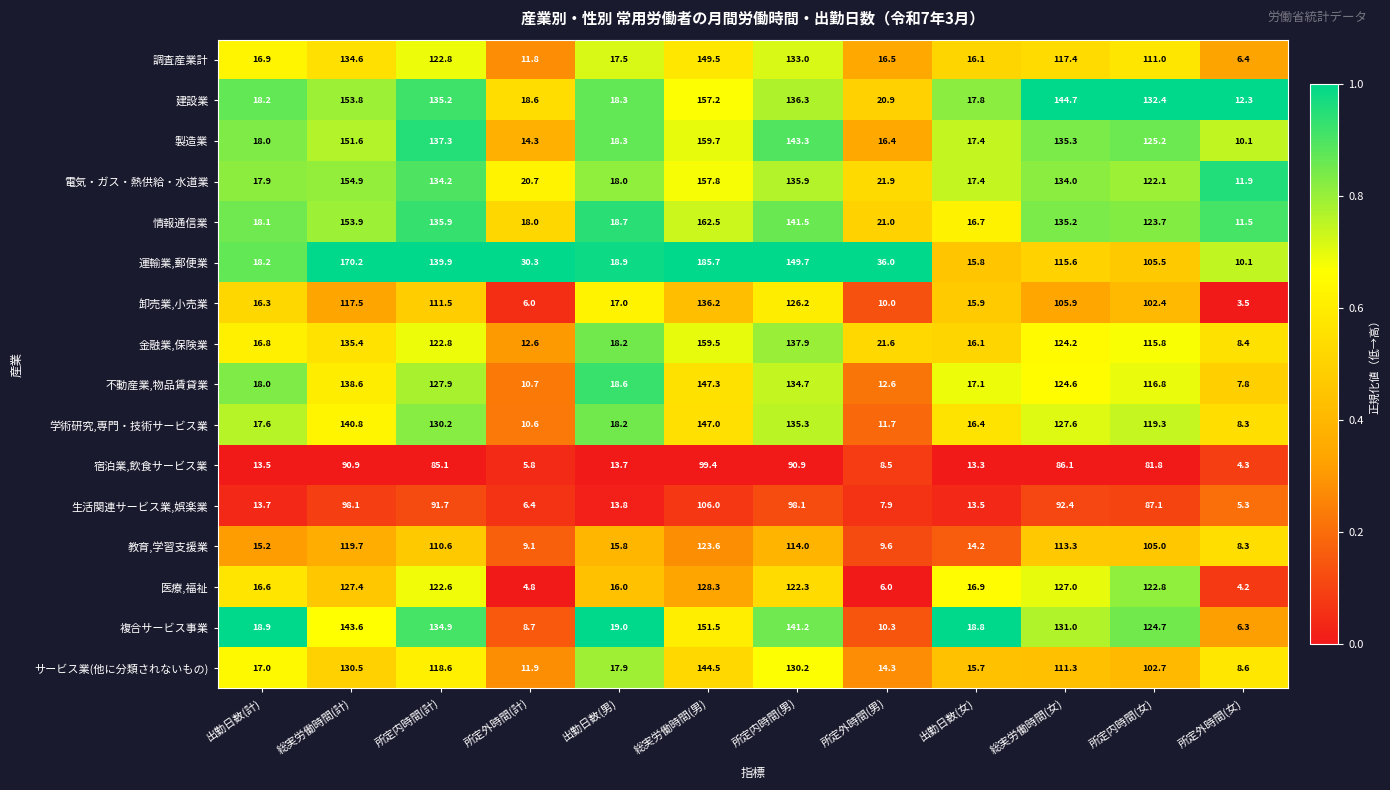

What is the difference between the highest and lowest values at 所定外時間(計)?

25.5